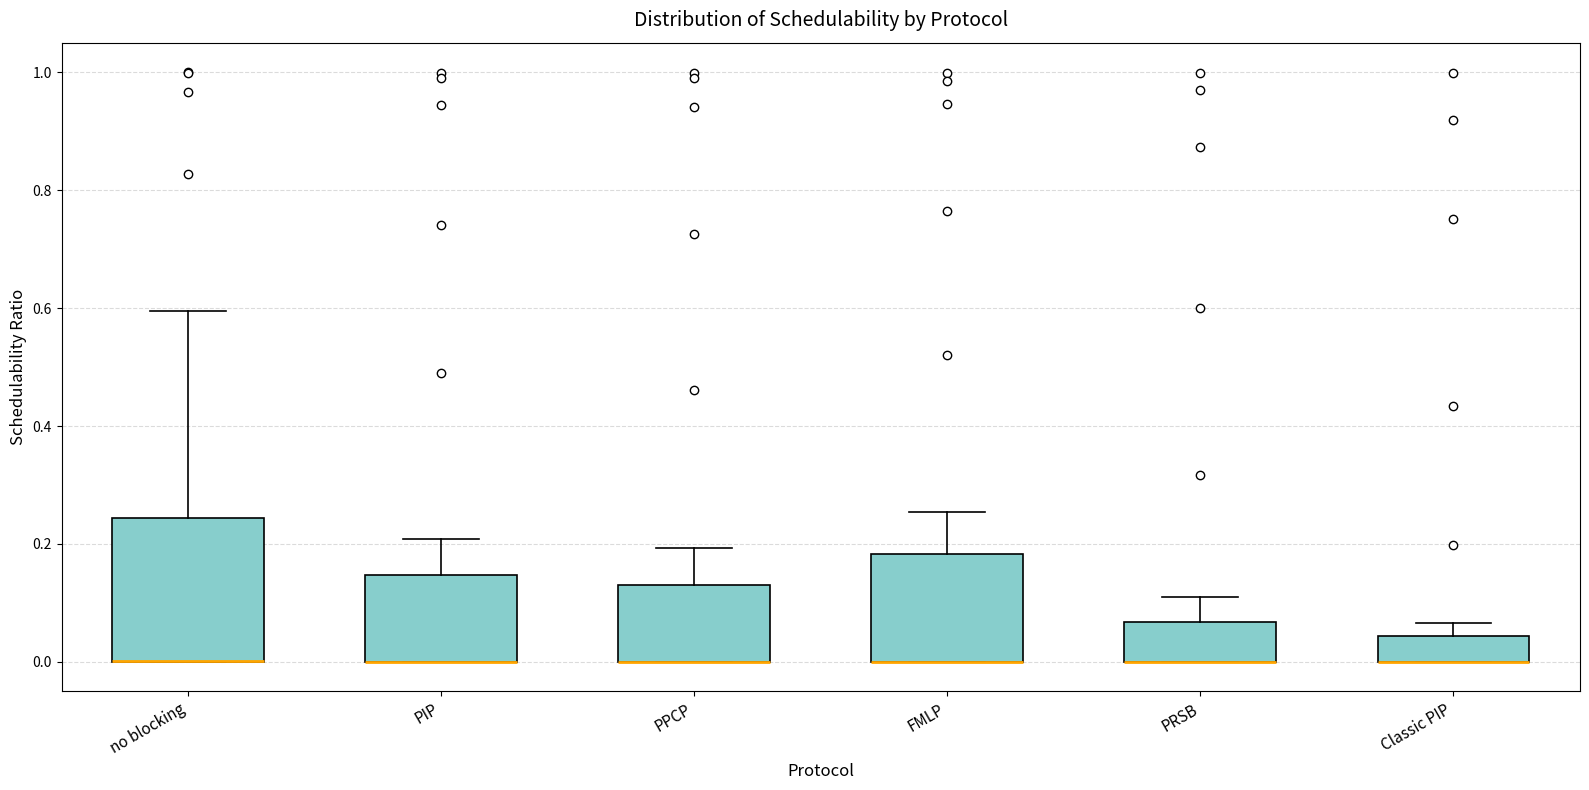

Reading left to right, read every box against the y-axis: the position of its median line, the range the box covers, and the ends of its whiskers. The values are not printed on the chart, so give them approximately, as read against the axis.

no blocking: median 0.00 (drawn on the box's lower edge), box 0.00 to 0.24, whiskers 0.00 to 0.60
PIP: median 0.00 (drawn on the box's lower edge), box 0.00 to 0.14, whiskers 0.00 to 0.20
PPCP: median 0.00 (drawn on the box's lower edge), box 0.00 to 0.14, whiskers 0.00 to 0.20
FMLP: median 0.00 (drawn on the box's lower edge), box 0.00 to 0.18, whiskers 0.00 to 0.26
PRSB: median 0.00 (drawn on the box's lower edge), box 0.00 to 0.06, whiskers 0.00 to 0.12
Classic PIP: median 0.00 (drawn on the box's lower edge), box 0.00 to 0.04, whiskers 0.00 to 0.06